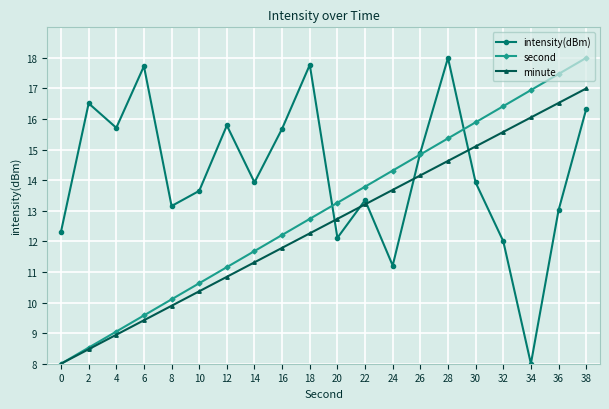

What is the difference between the highest and lowest values at 2?

8.0